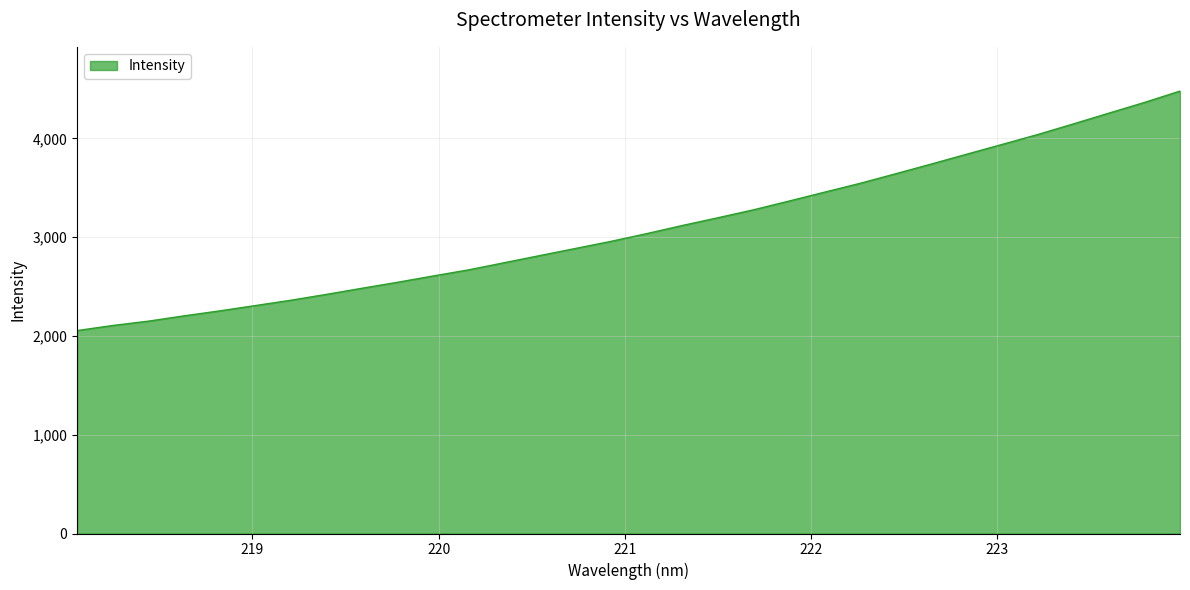

What is the maximum value shown in the chart?

4480.2